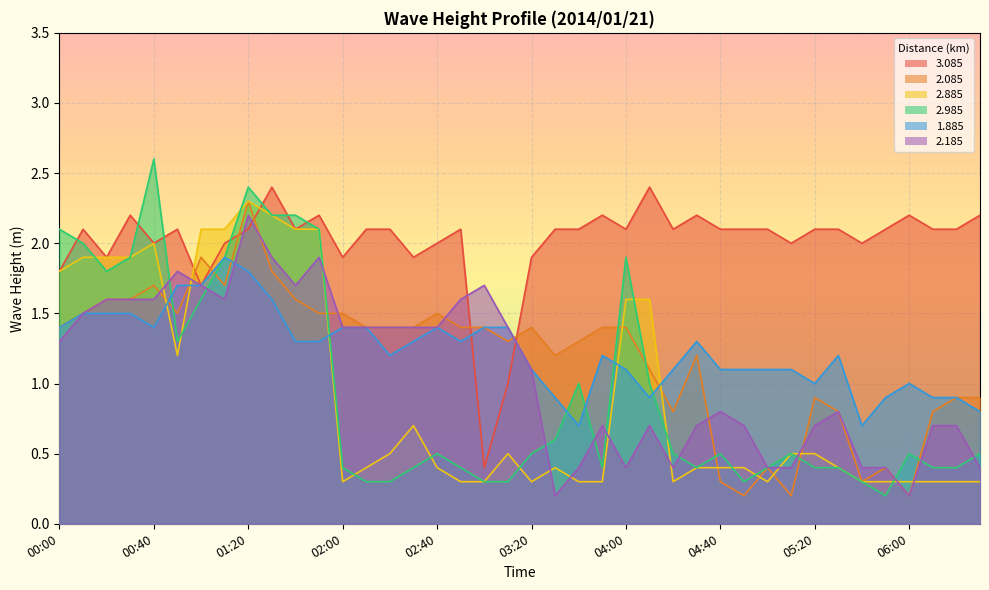

At how many categories does at least one series exceed 0?

40